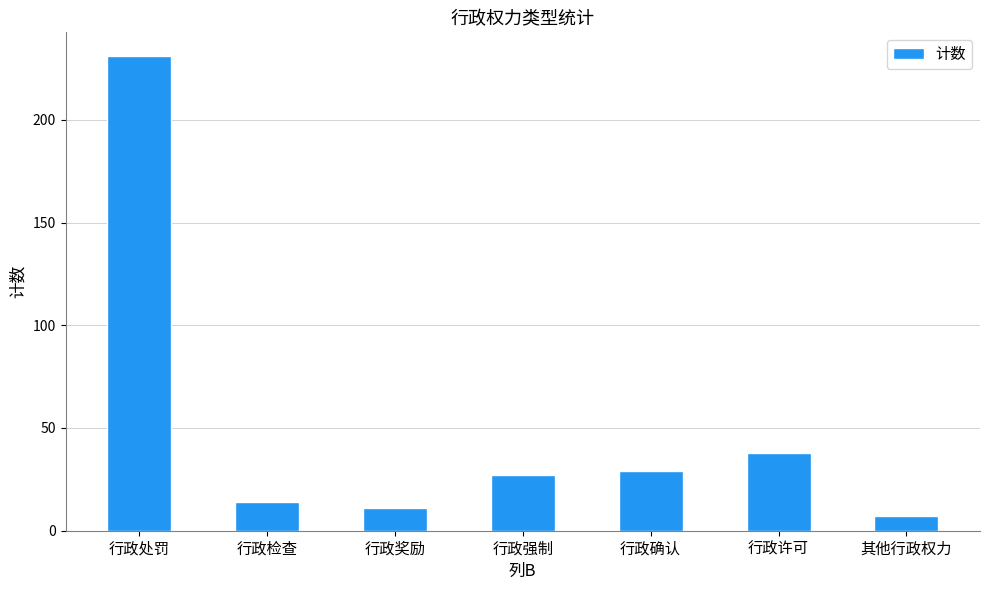

What is the maximum value shown in the chart?

231